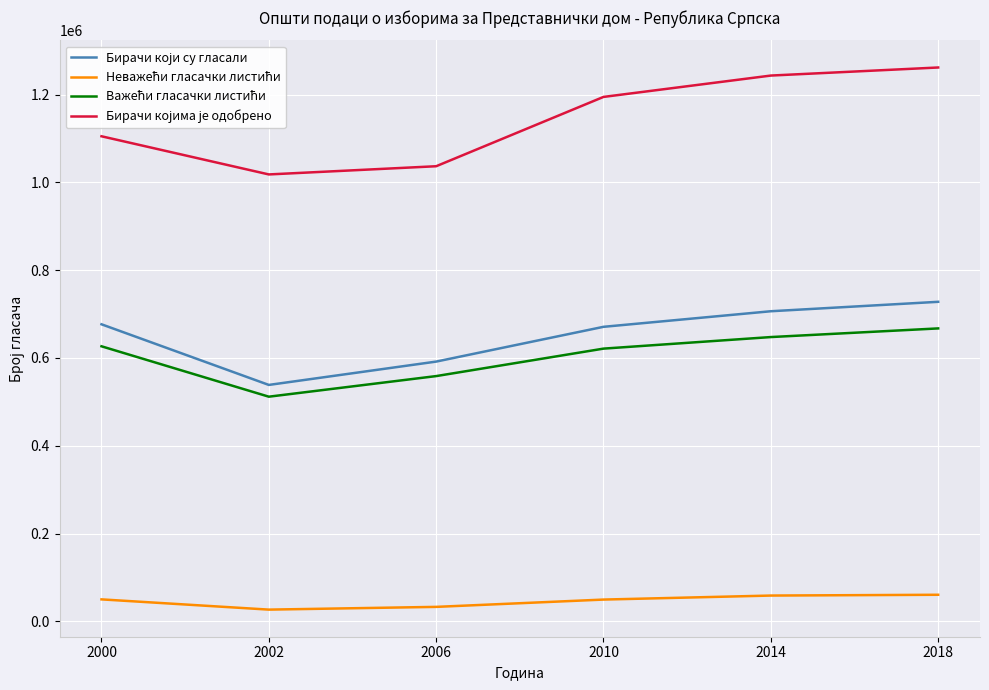

What is the minimum value shown in the chart?

26790